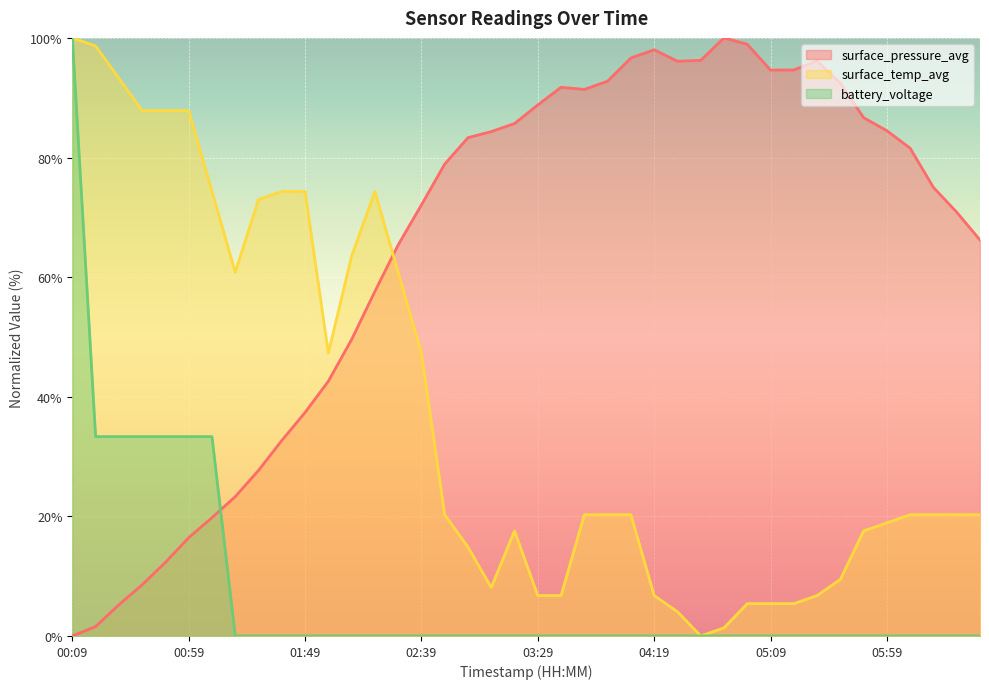

The value of battery_voltage at 00:09 is 100.0. True or false?

True